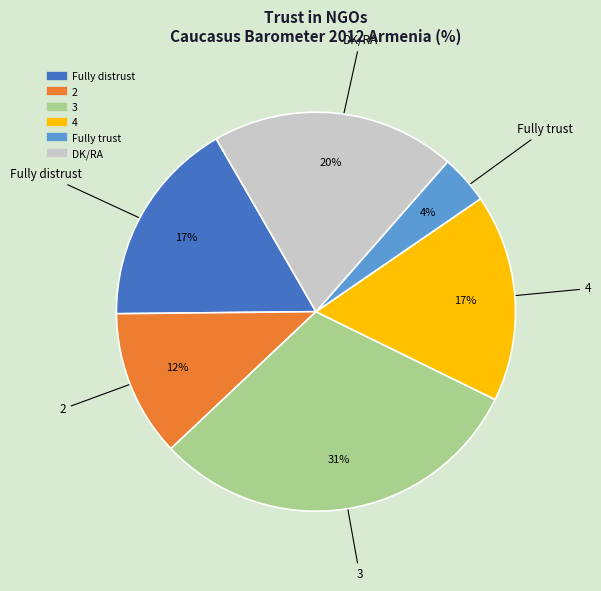

Which category has the smallest portion of the pie?

Fully trust